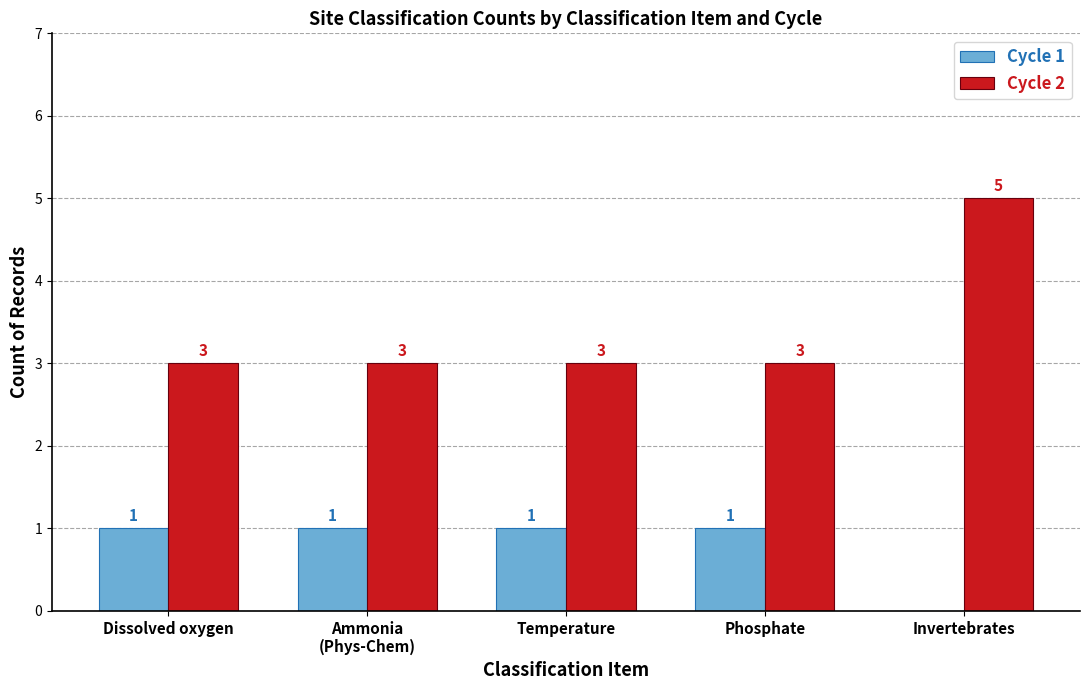

Where is Cycle 1 nearest to the value 0?

Invertebrates